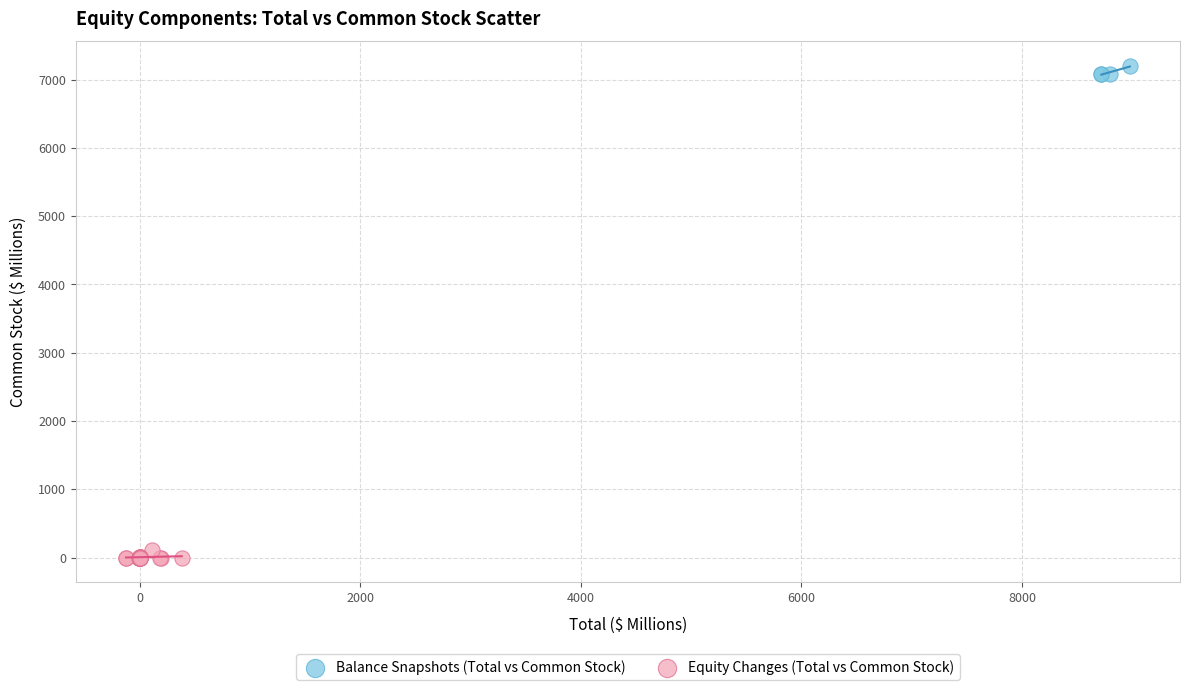

Which series contains the highest Y value?

Balance Snapshots (Total vs Common Stock)